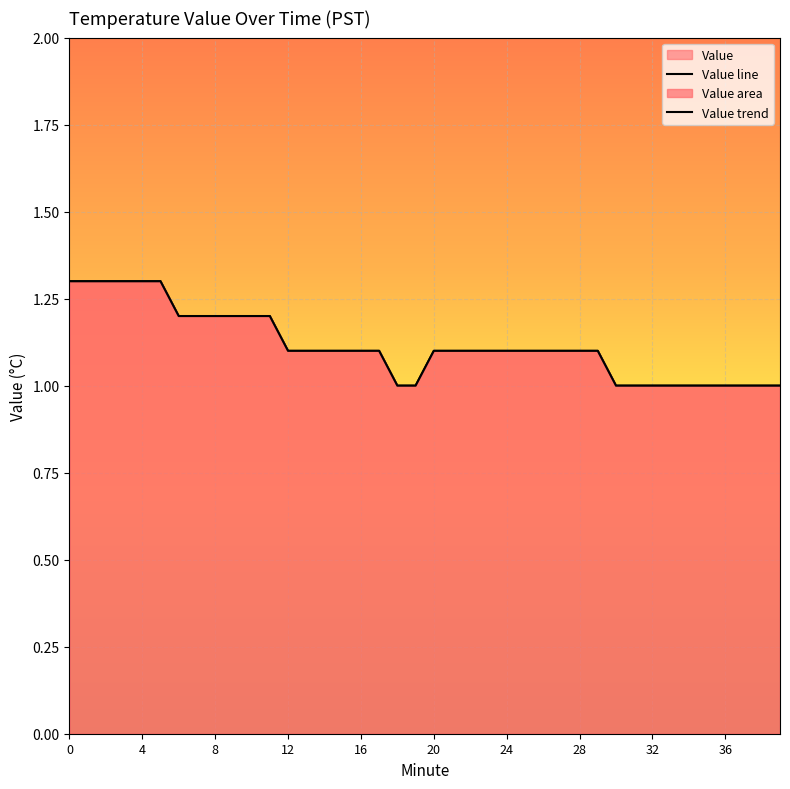

How many lines are shown in the chart?

2